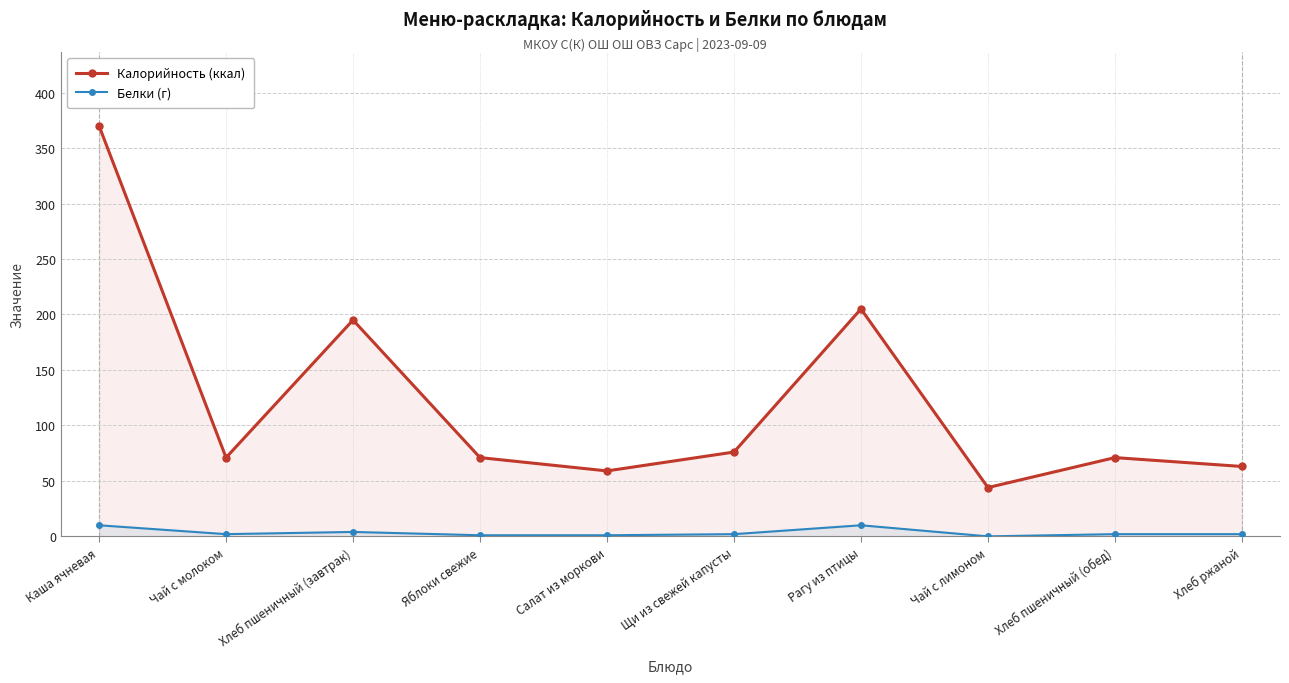

What position from the right is Хлеб пшеничный (завтрак)?

8